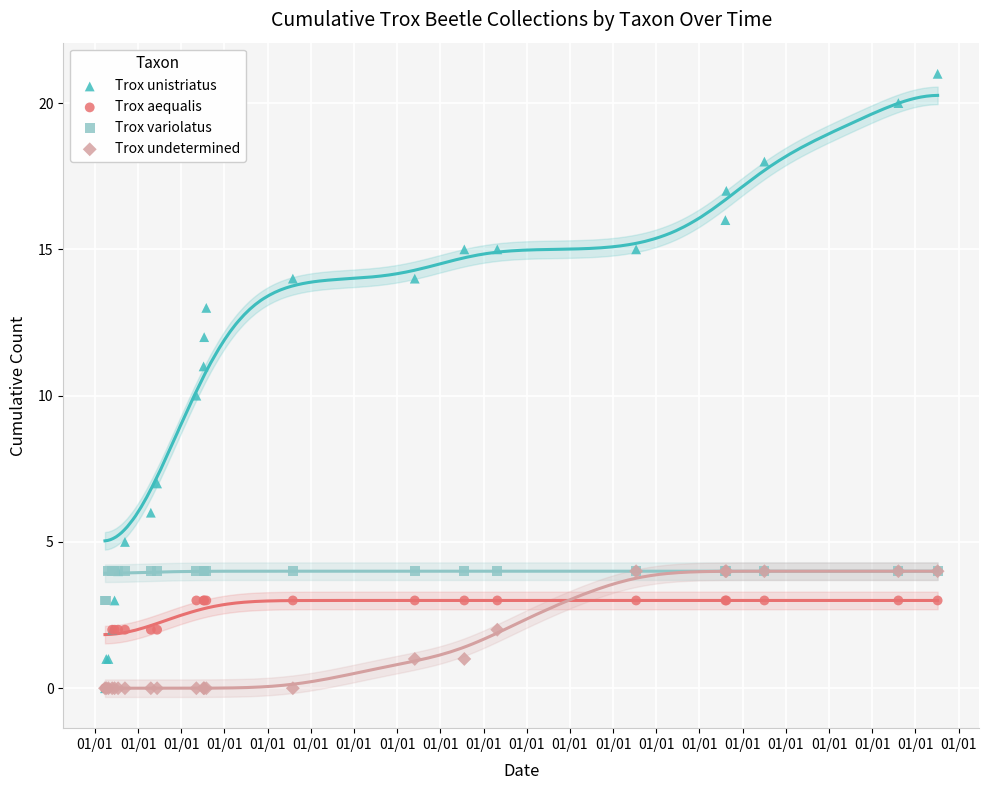

Which series has the widest spread of Y values?

Trox unistriatus